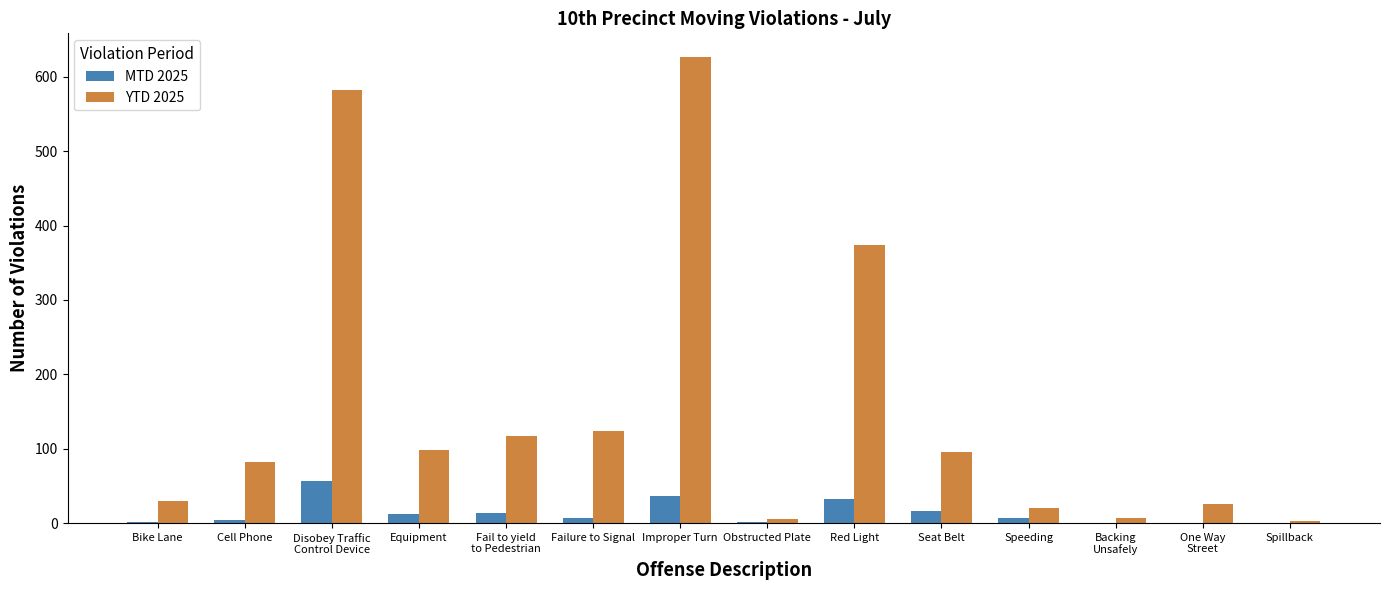

True or false: MTD 2025 has a value of 4 at Cell Phone.

True